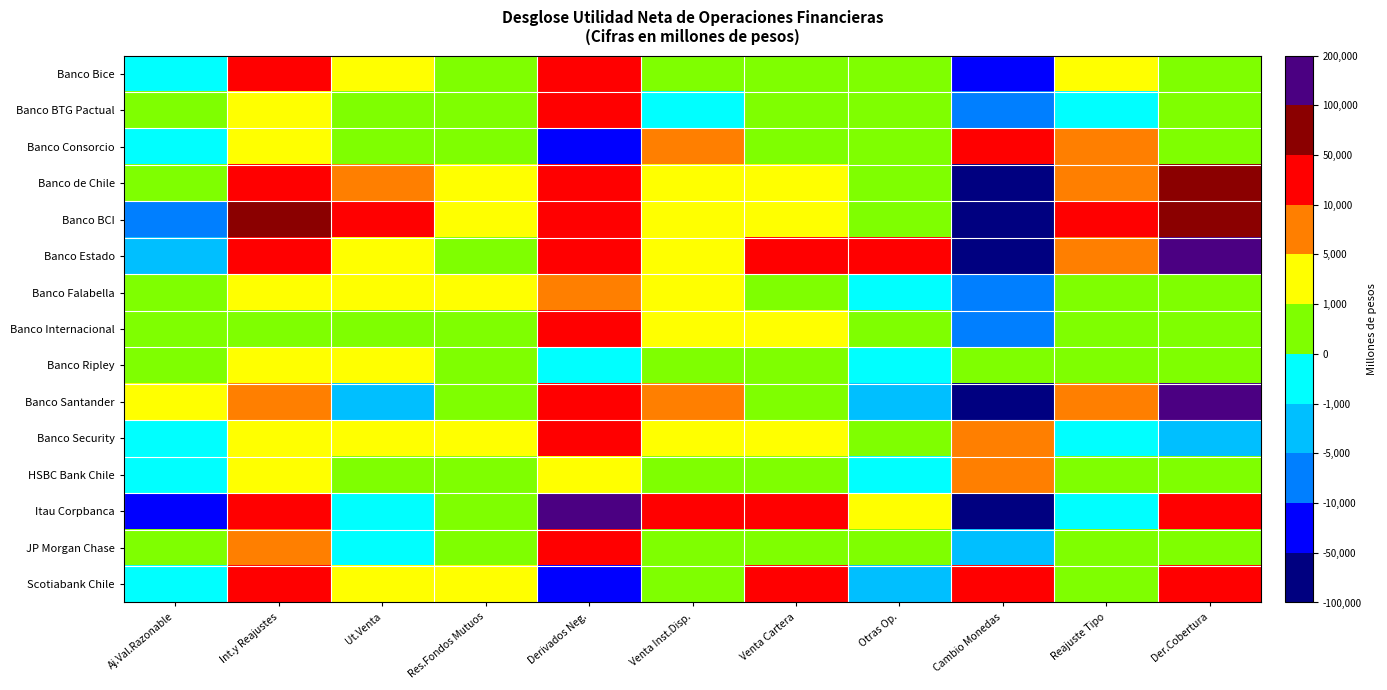

At which category is the sum across all series the highest?

Der.Cobertura